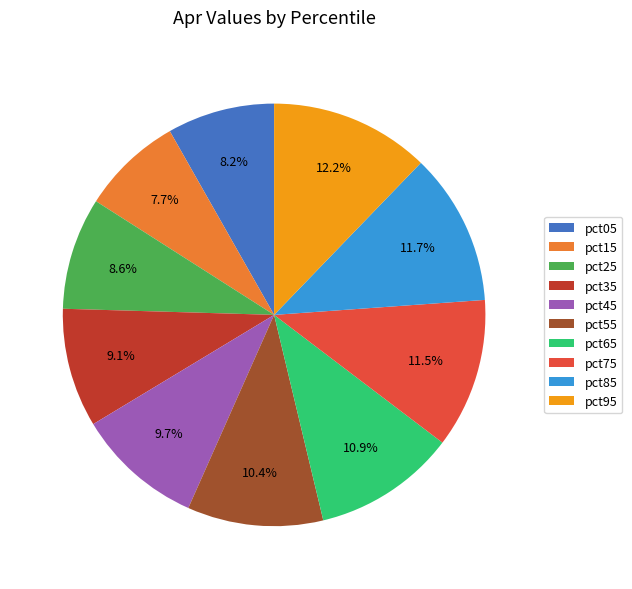

Between pct95 and pct85, which is larger?

pct95